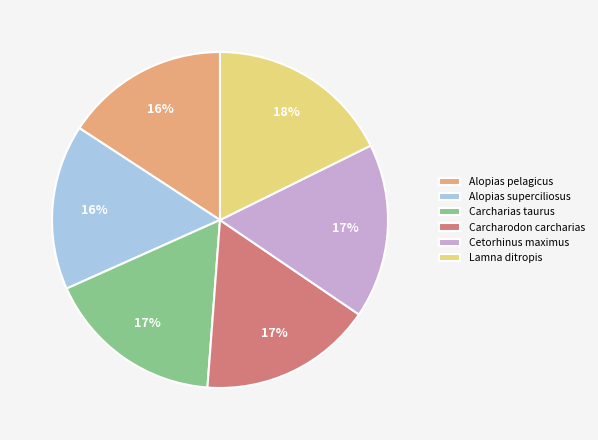

Which has a higher value, Carcharias taurus or Lamna ditropis?

Lamna ditropis